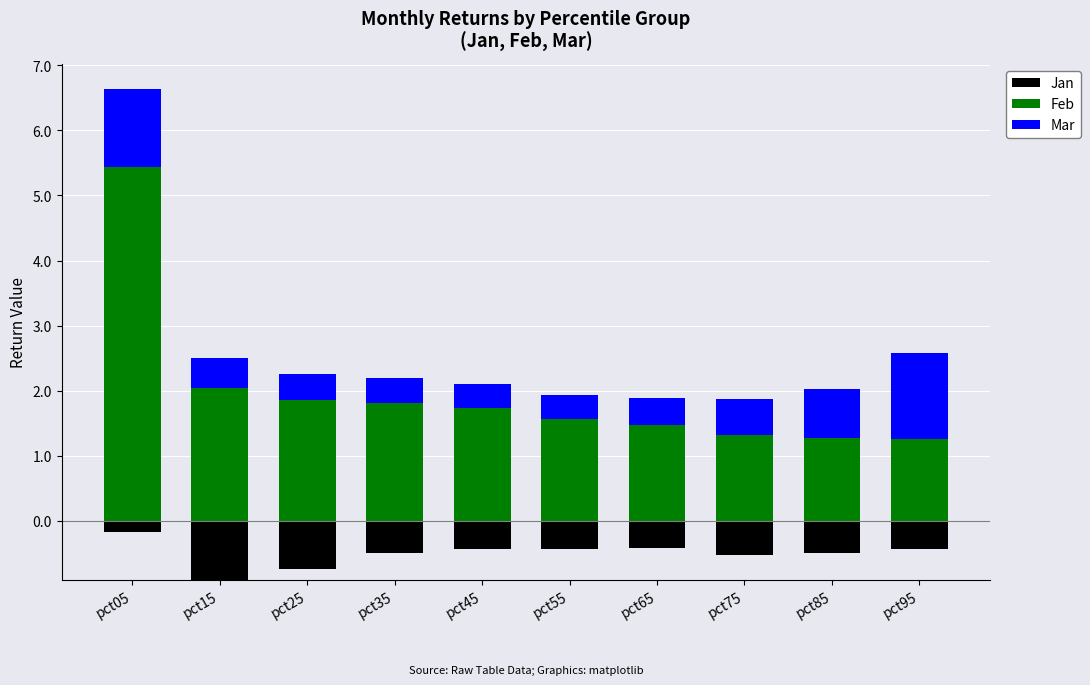

Rank the categories by Feb value from highest to lowest.

pct05, pct15, pct25, pct35, pct45, pct55, pct65, pct75, pct85, pct95